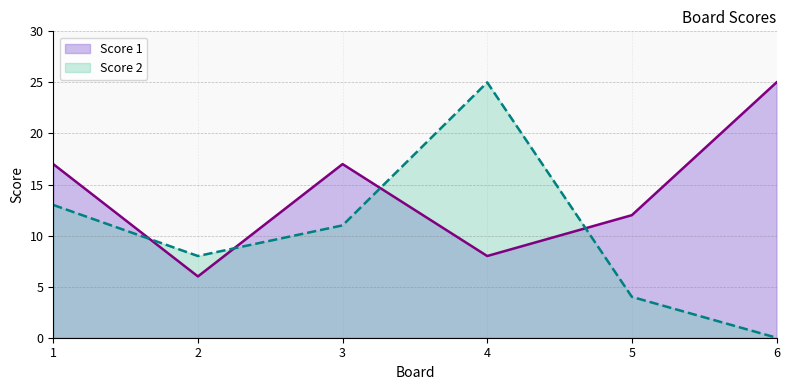

After their last crossing, which series has the higher values: Score 2 or Score 1?

Score 1